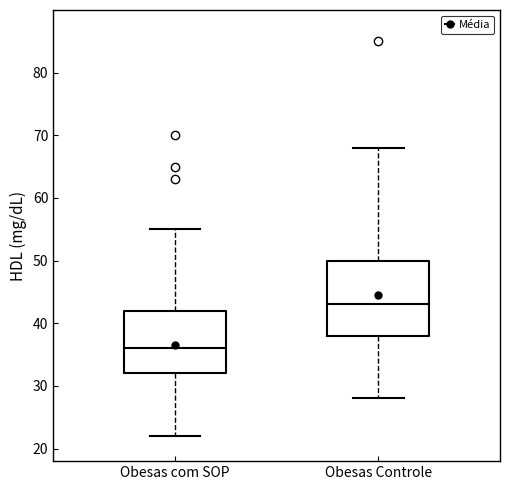

Where is the lower edge of the box for Obesas com SOP on the y-axis? The values are not printed on the chart, so give them approximately, as read against the axis.

32